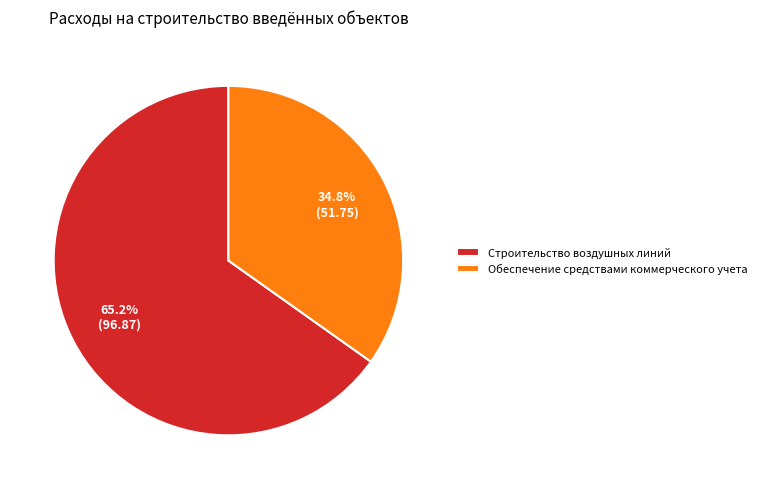

Combined, do Строительство воздушных линий and Обеспечение средствами коммерческого учета account for over 50%?

Yes